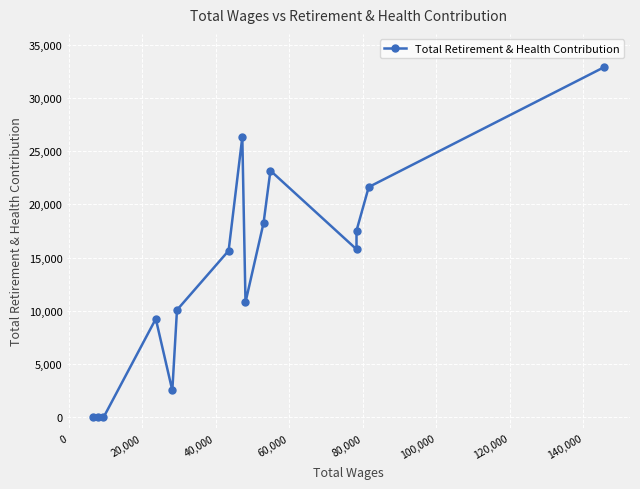

What is the label of the 13th point from the right?

20,000